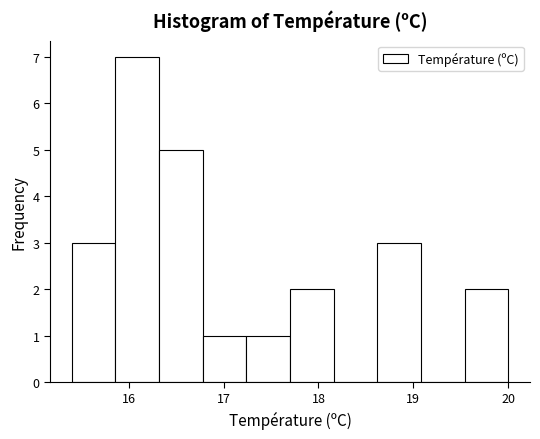

Reading left to right, transcribe this chart: for each bar, give the range it covers on the x-axis and its height. Neither the bar edges nor the heights are printed on the chart, so give them approximately, as read against the axes.

15.40 to 15.86: 3
15.86 to 16.32: 7
16.32 to 16.78: 5
16.78 to 17.24: 1
17.24 to 17.70: 1
17.70 to 18.16: 2
18.16 to 18.62: 0
18.62 to 19.08: 3
19.08 to 19.54: 0
19.54 to 20.00: 2